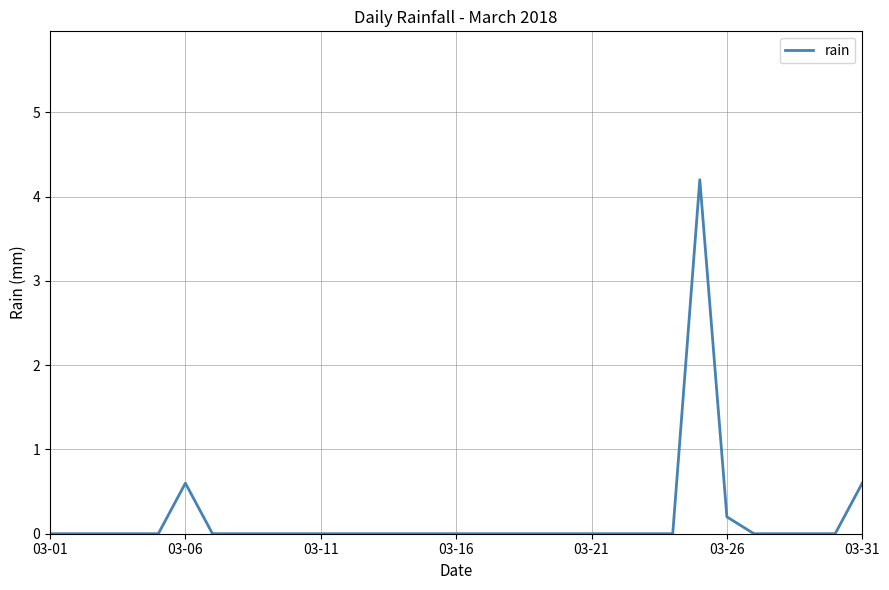

Is this an area chart (filled region under the line)?

No